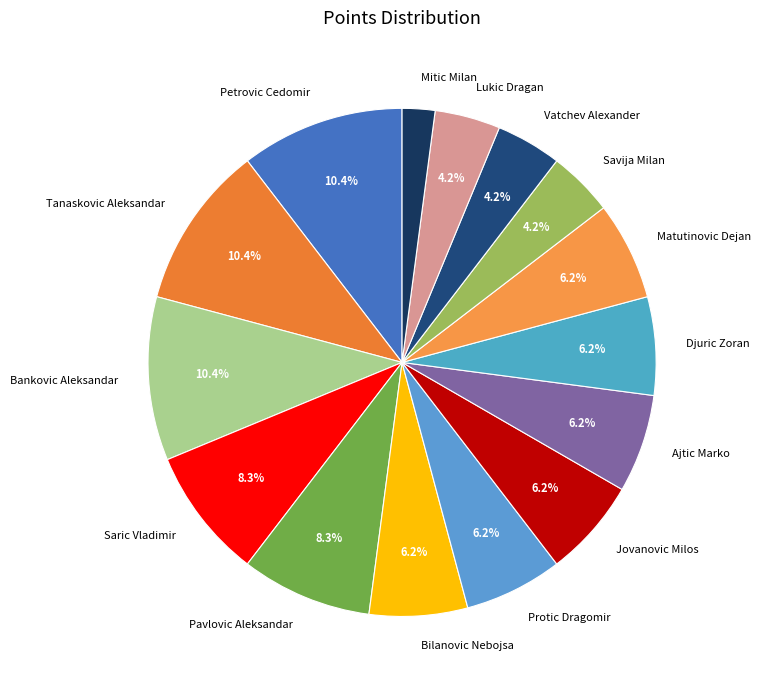

Is it true that Savija Milan is 11% of the pie?

False